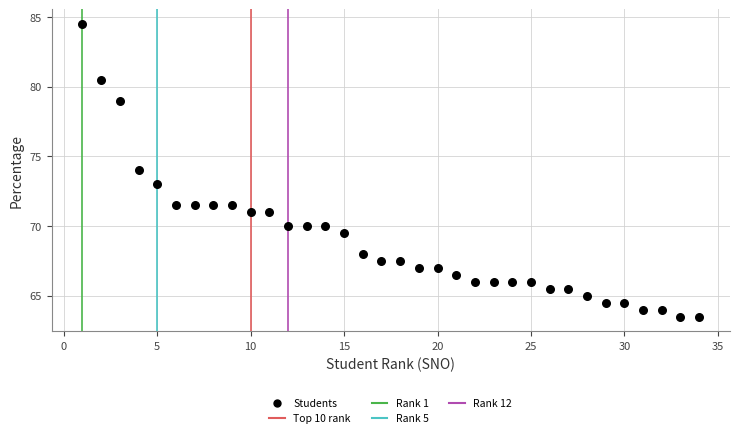

What is the range of Y values (max minus min)?

21.0